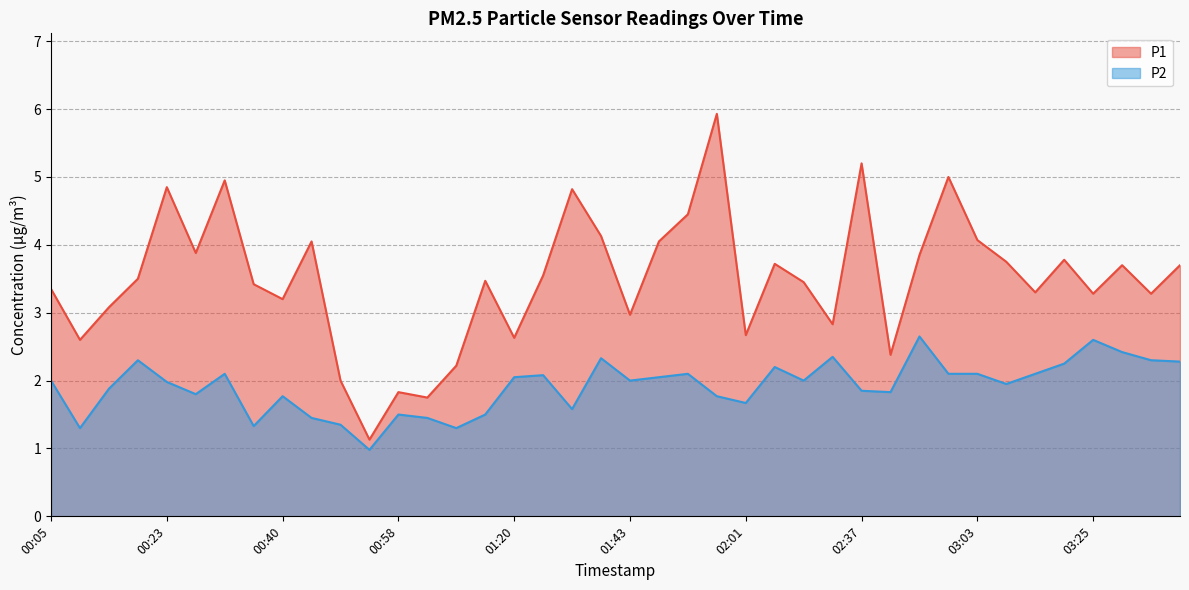

What is the difference between the P2 values at 00:23 and 00:40?

0.2